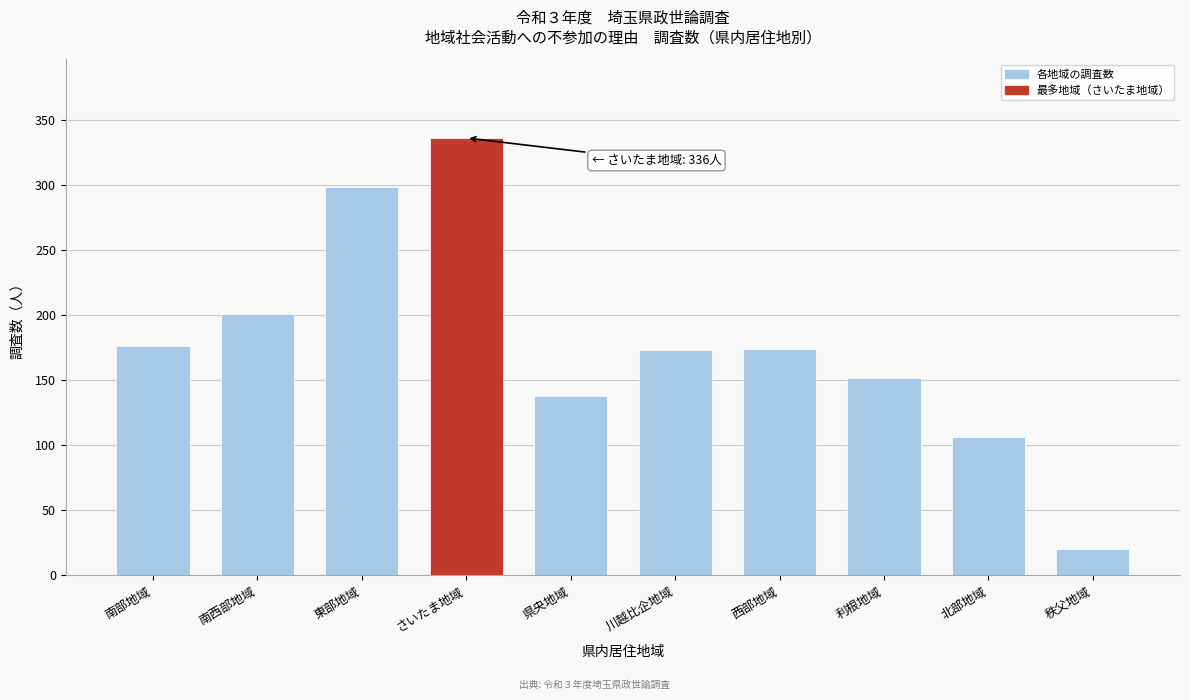

True or false: the data shows 336 at さいたま地域.

True